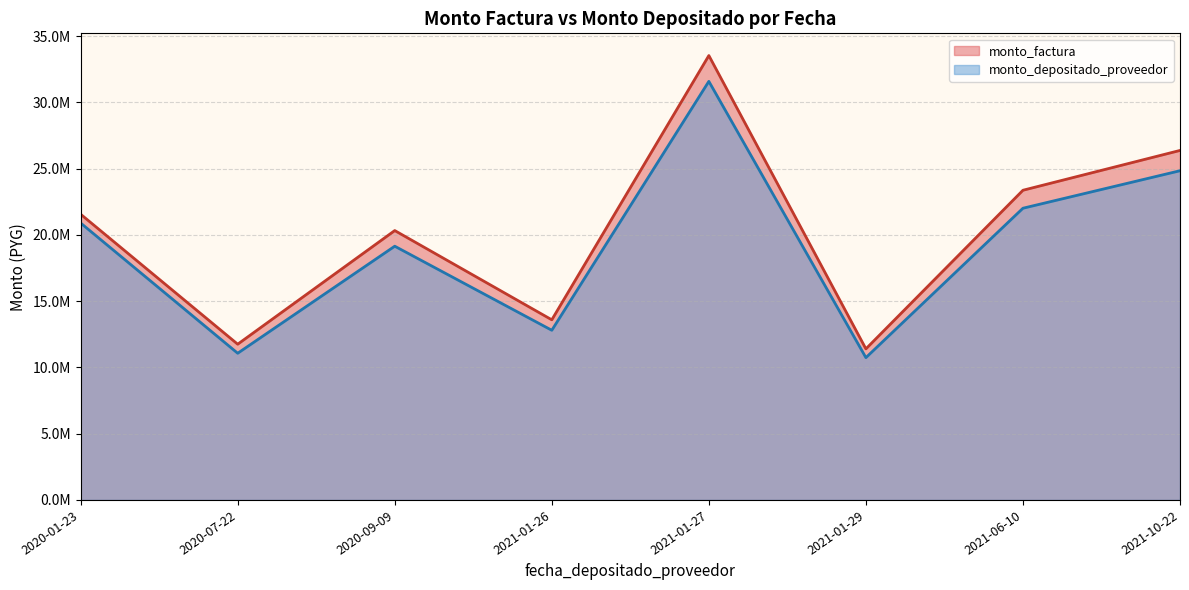

True or false: monto_depositado_proveedor and monto_factura cross at least once.

False